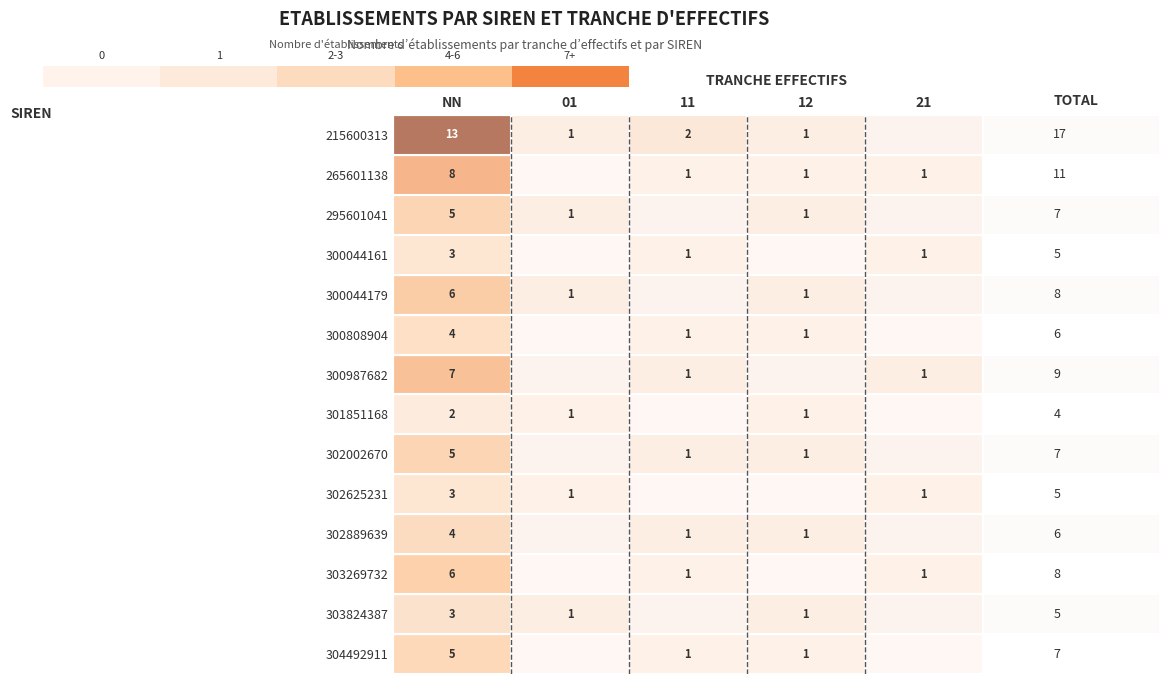

Is it true that 300044161 equals 1 at NN?

False